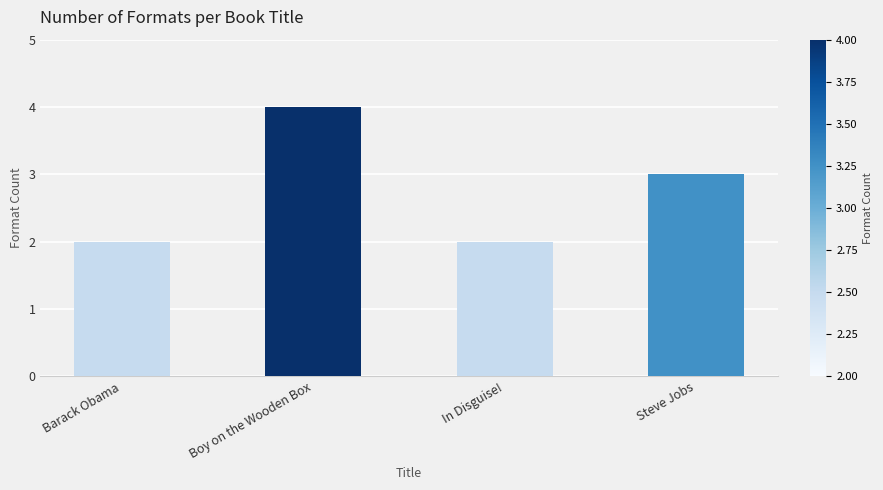

What is the label of the 2nd bar from the right?

In Disguise!